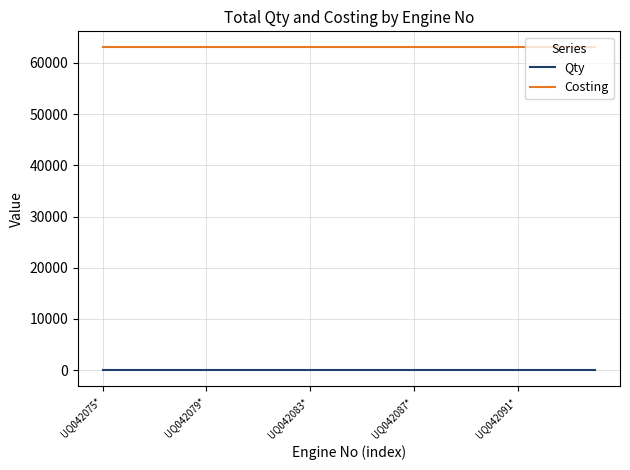

Rank the series by their maximum value, from lowest to highest.

Qty, Costing